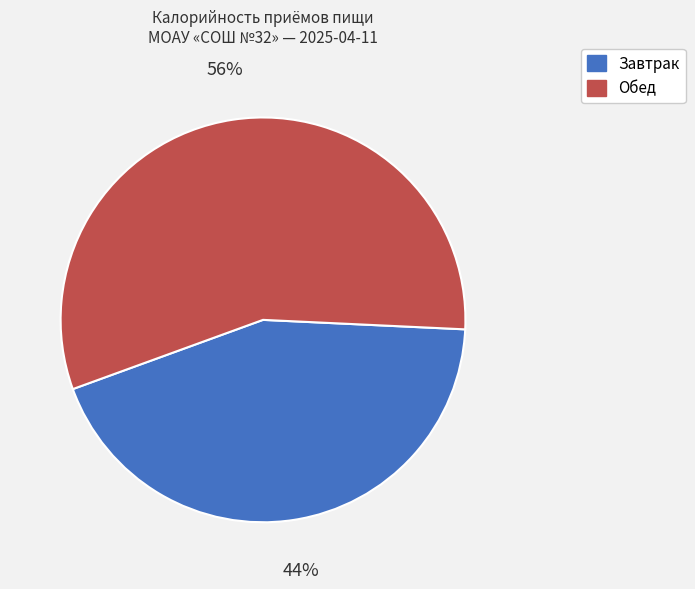

How many slices are in this pie chart?

2